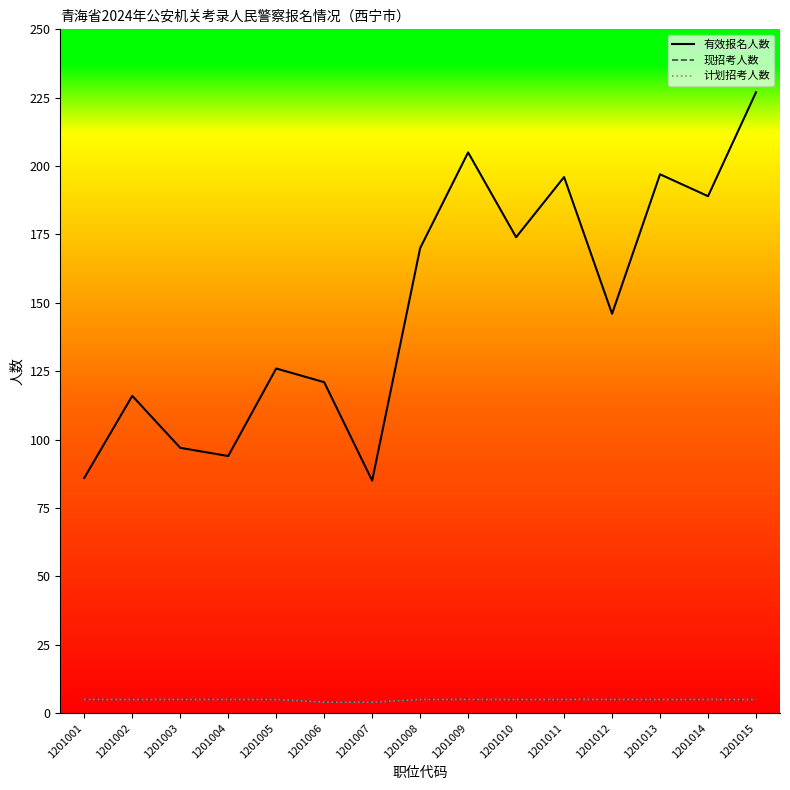

The 现招考人数 series shows 2 at 1201011. True or false?

False